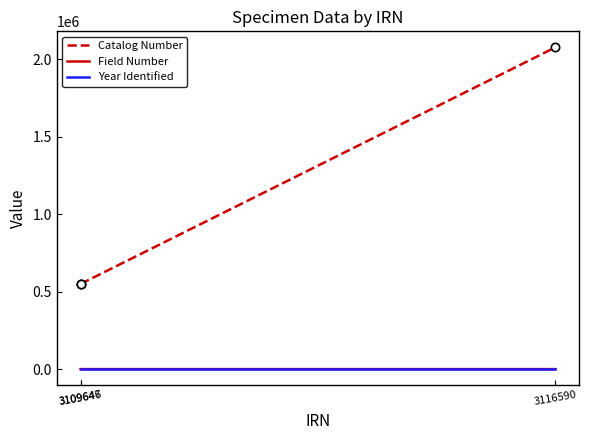

What is the lowest value of the Catalog Number series?

549921